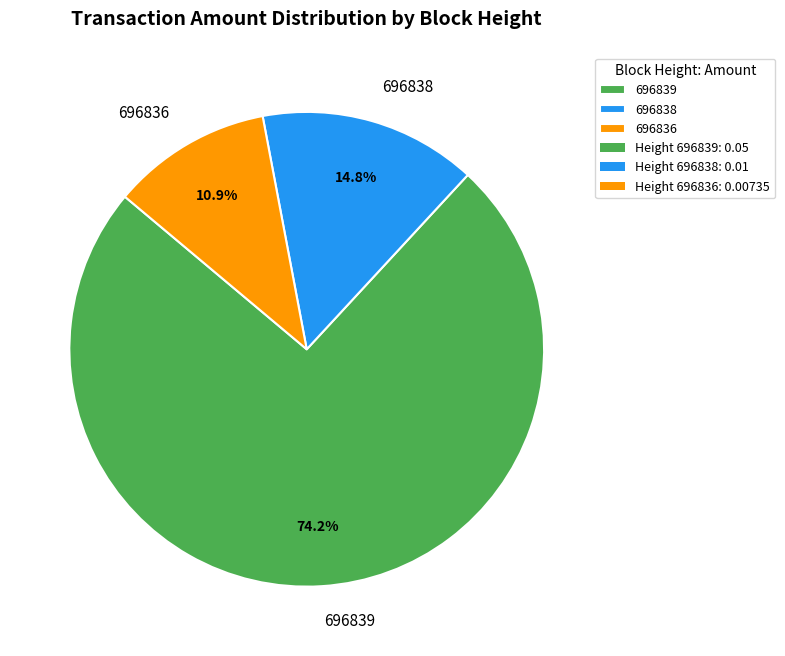

Which slice is the largest?

696839